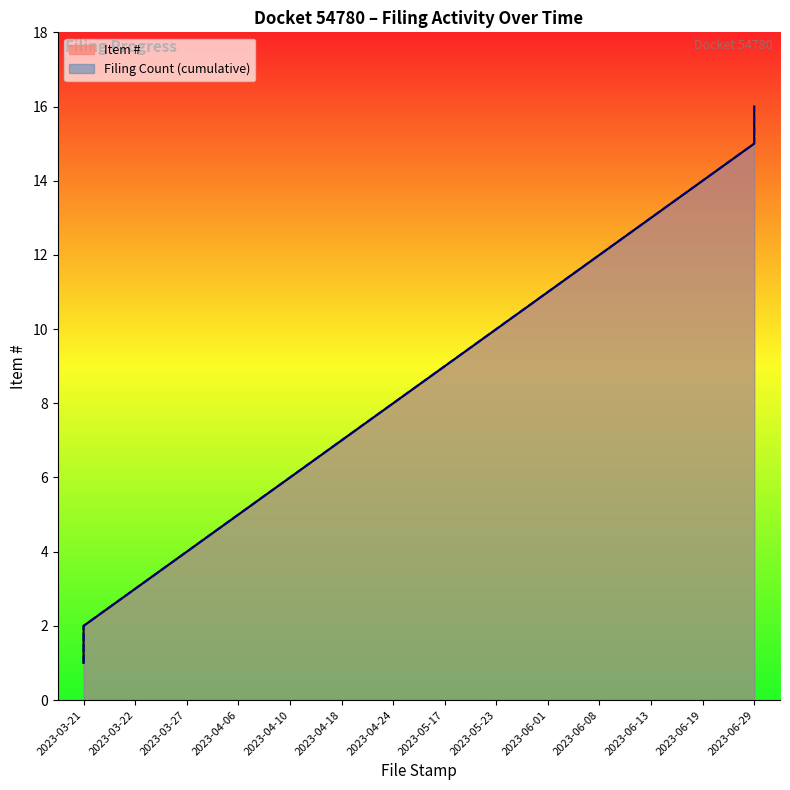

Which label corresponds to the largest value in the chart?

2023-06-29